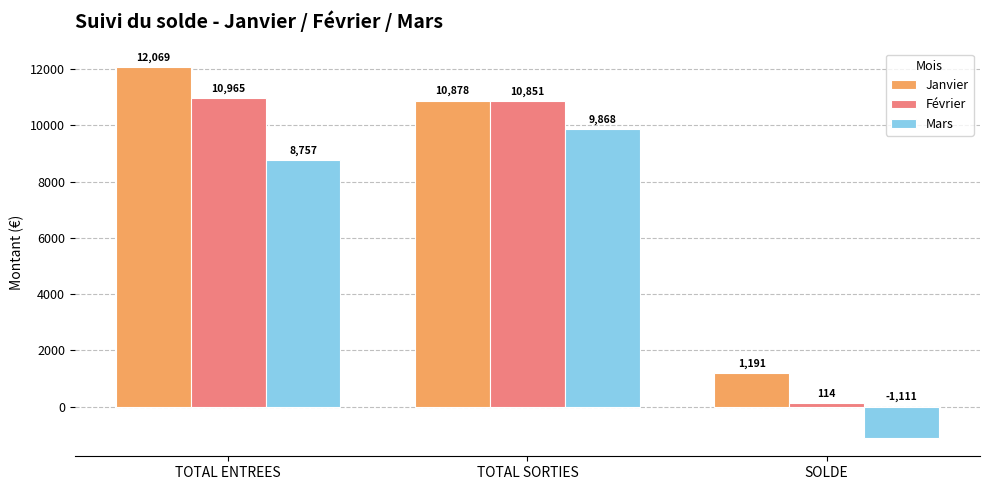

Which series changed the most between TOTAL ENTREES and TOTAL SORTIES?

Janvier